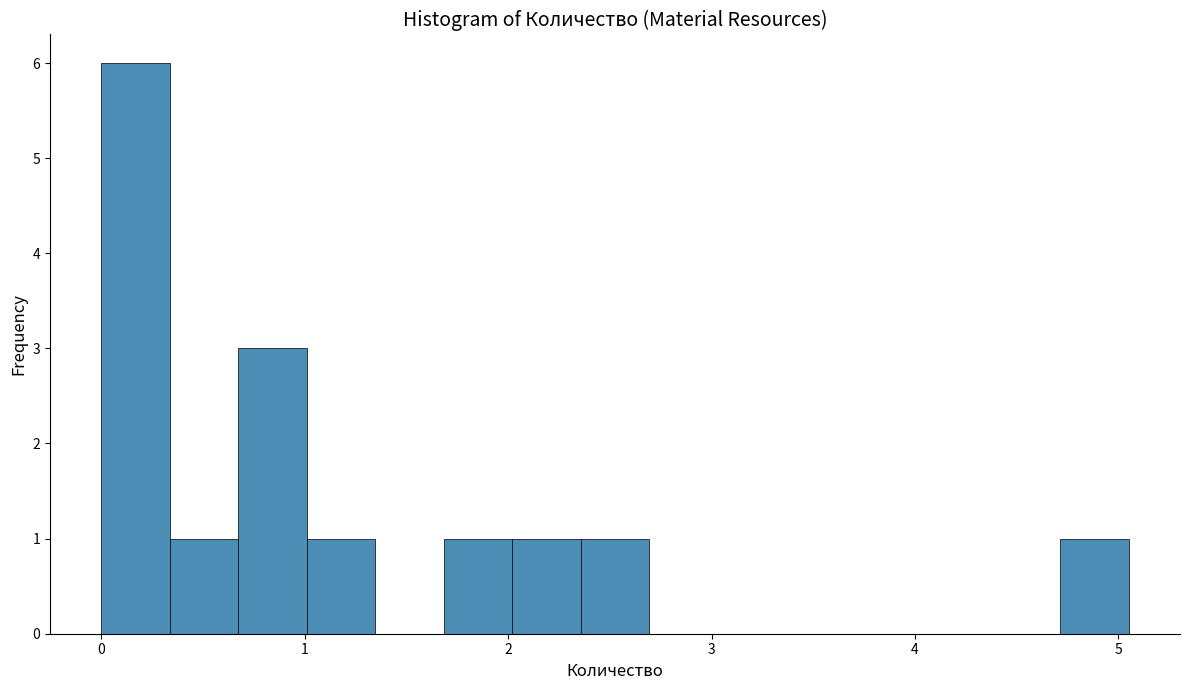

Read against the x-axis, roughly where is the centre of the tallest bar?

0.2